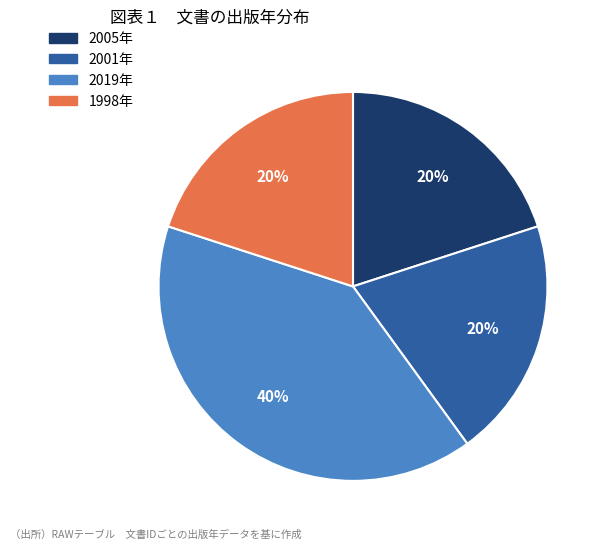

Count the number of slices in the pie.

4